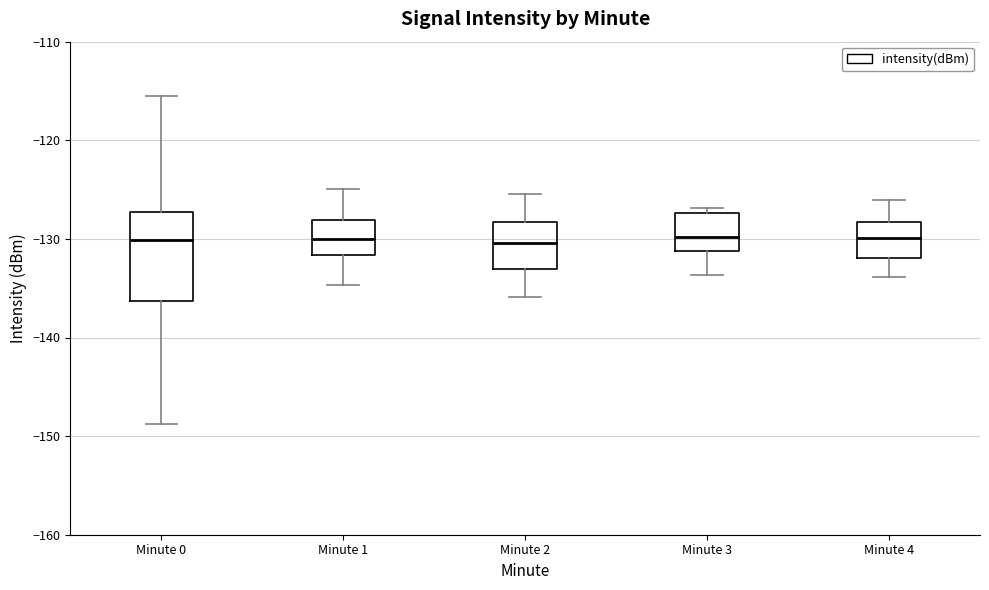

Which box is the tallest, from its lower edge to its upper edge?

Minute 0